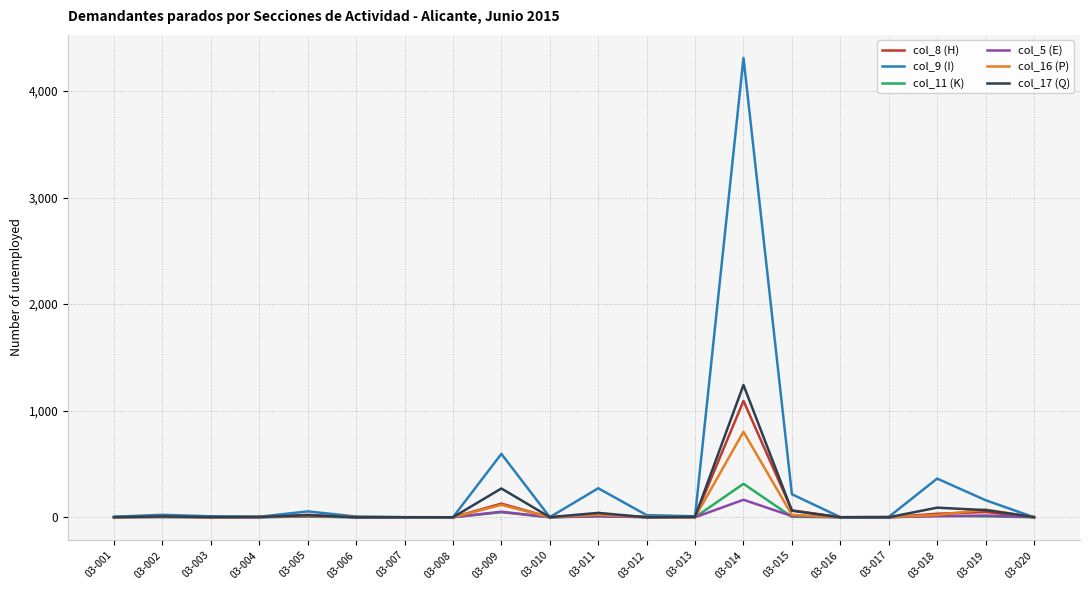

What is the maximum value shown in the chart?

4311